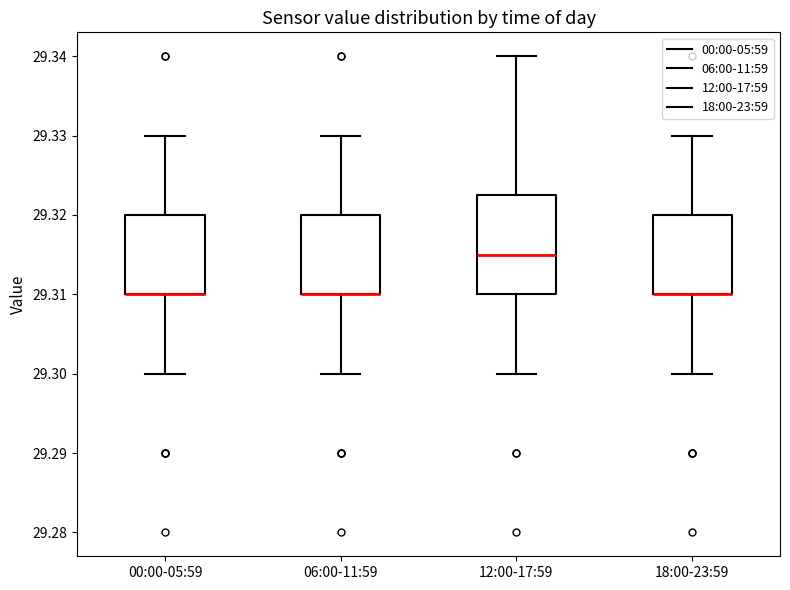

Reading left to right, read every box against the y-axis: the position of its median line, the range the box covers, and the ends of its whiskers. The values are not printed on the chart, so give them approximately, as read against the axis.

00:00-05:59: median 29.310 (drawn on the box's lower edge), box 29.310 to 29.320, whiskers 29.300 to 29.330
06:00-11:59: median 29.310 (drawn on the box's lower edge), box 29.310 to 29.320, whiskers 29.300 to 29.330
12:00-17:59: median 29.315, box 29.310 to 29.323, whiskers 29.300 to 29.340
18:00-23:59: median 29.310 (drawn on the box's lower edge), box 29.310 to 29.320, whiskers 29.300 to 29.330